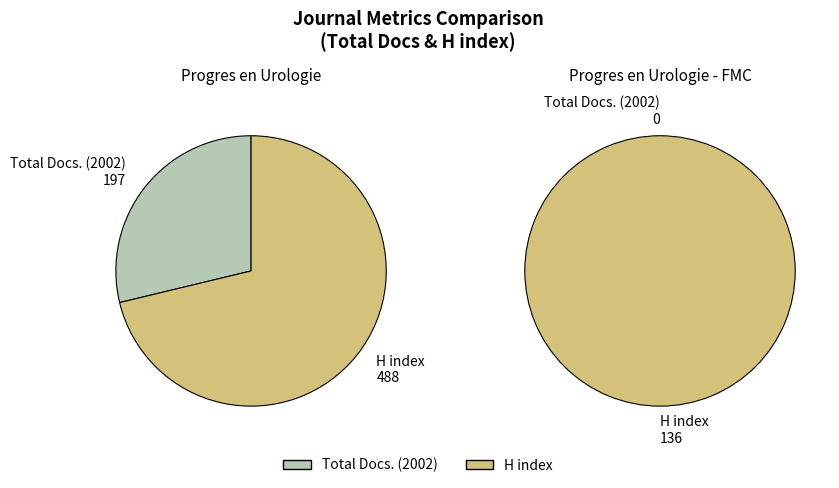

Is there any slice that represents more than half of the pie?

Yes